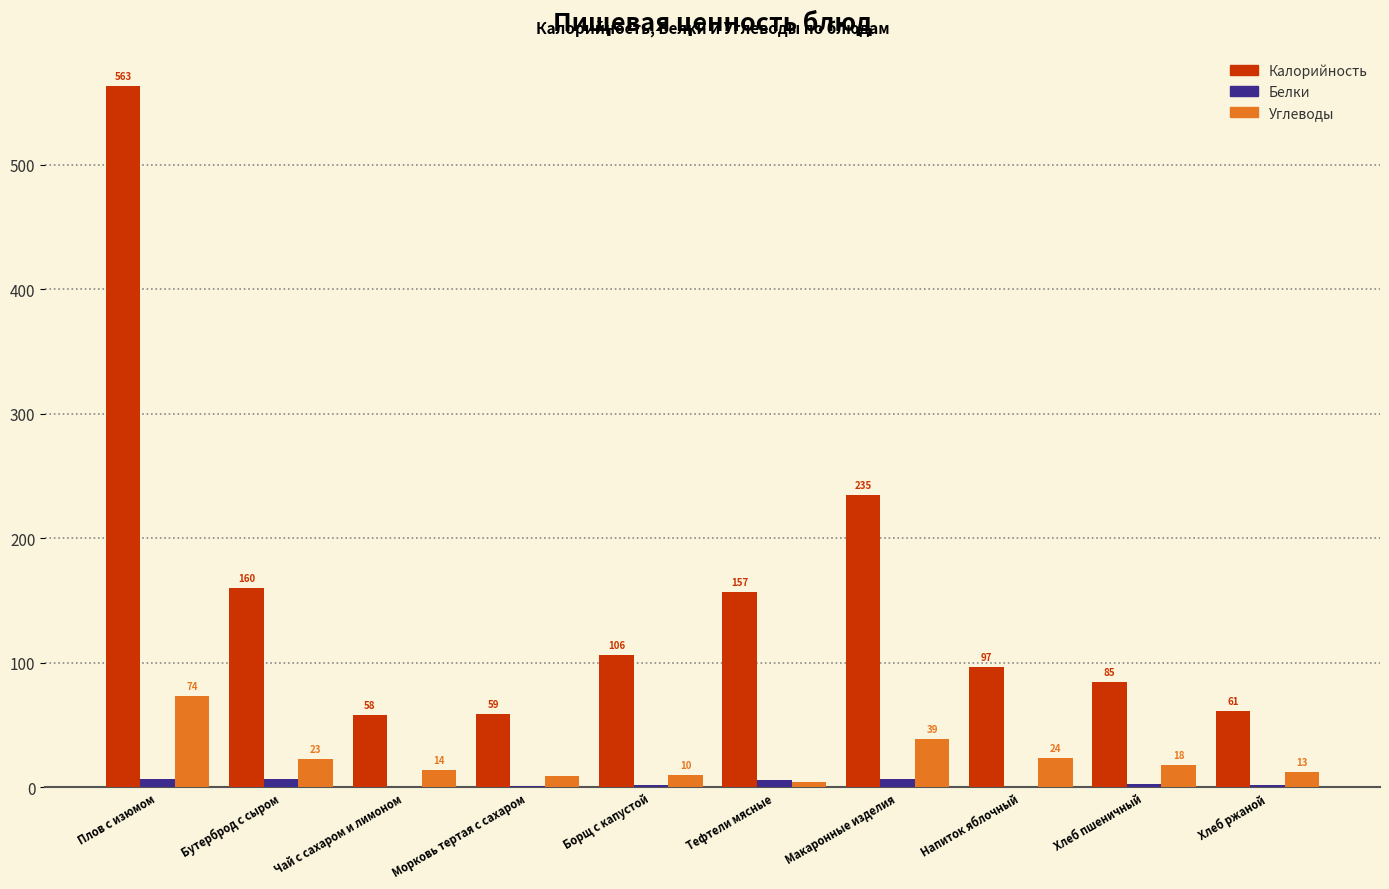

What is the approximate value of Белки at Макаронные изделия?

6.4